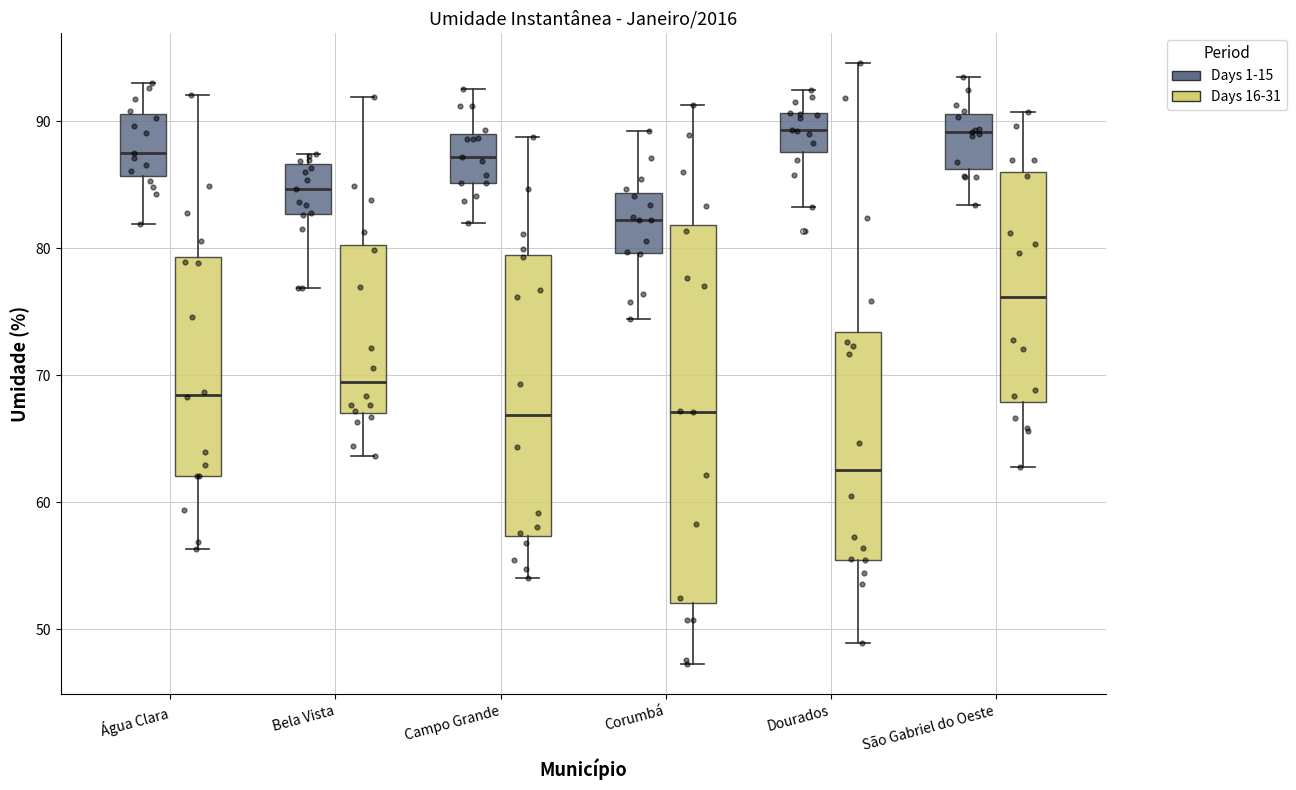

Reading left to right, transcribe this box plot: for each box, give where its median line is, the range the box spans, and where its two whiskers end, as read against the y-axis. The values are not printed on the chart, so give them approximately, as read against the axis.

Água Clara (Days 1-15): median 88, box 86 to 91, whiskers 82 to 93
Água Clara (Days 16-31): median 68, box 62 to 79, whiskers 56 to 92
Bela Vista (Days 1-15): median 85, box 83 to 87, whiskers 77 to 87 (just above the box's upper edge)
Bela Vista (Days 16-31): median 69, box 67 to 80, whiskers 64 to 92
Campo Grande (Days 1-15): median 87, box 85 to 89, whiskers 82 to 93
Campo Grande (Days 16-31): median 67, box 57 to 79, whiskers 54 to 89
Corumbá (Days 1-15): median 82, box 80 to 84, whiskers 74 to 89
Corumbá (Days 16-31): median 67, box 52 to 82, whiskers 47 to 91
Dourados (Days 1-15): median 89, box 88 to 91, whiskers 83 to 92
Dourados (Days 16-31): median 63, box 55 to 73, whiskers 49 to 95
São Gabriel do Oeste (Days 1-15): median 89, box 86 to 91, whiskers 83 to 94
São Gabriel do Oeste (Days 16-31): median 76, box 68 to 86, whiskers 63 to 91